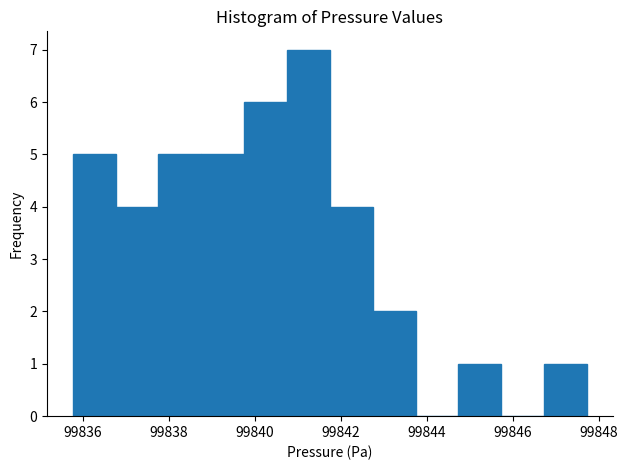

What is the height of the bar covering 99842.8 to 99843.8 on the x-axis? Neither the bar edges nor the heights are printed on the chart, so give them approximately, as read against the axes.

2